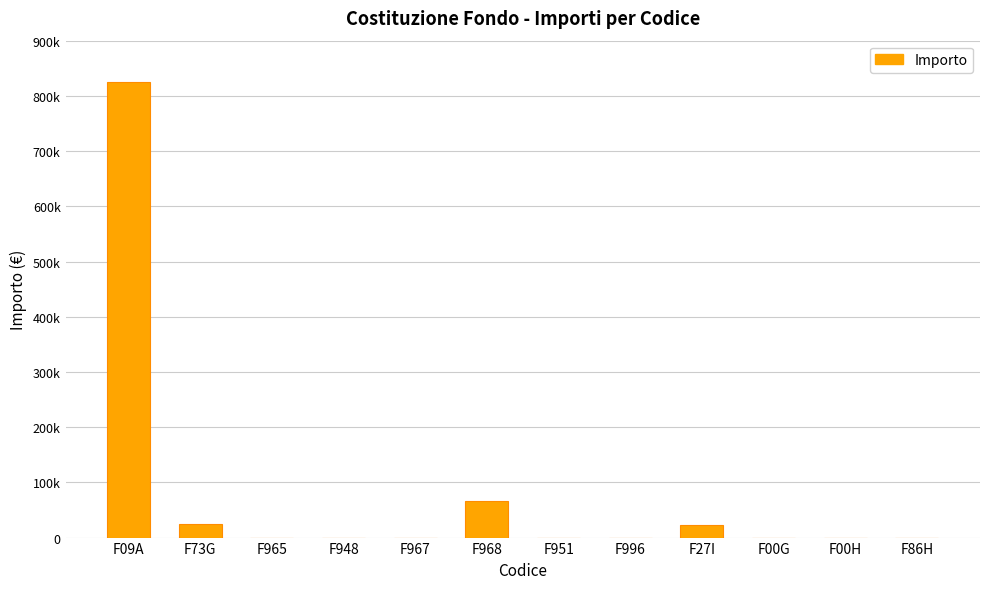

List the labels in order of value, smallest first.

F965, F948, F967, F951, F996, F00G, F00H, F86H, F27I, F73G, F968, F09A